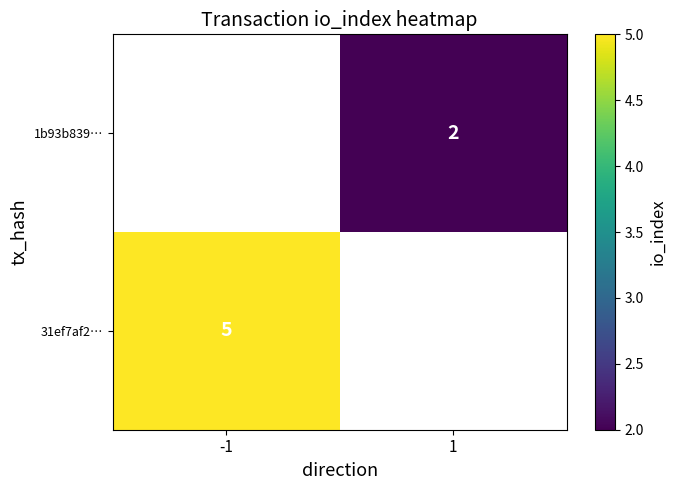

The 31ef7af2… series shows 5 at -1. True or false?

True